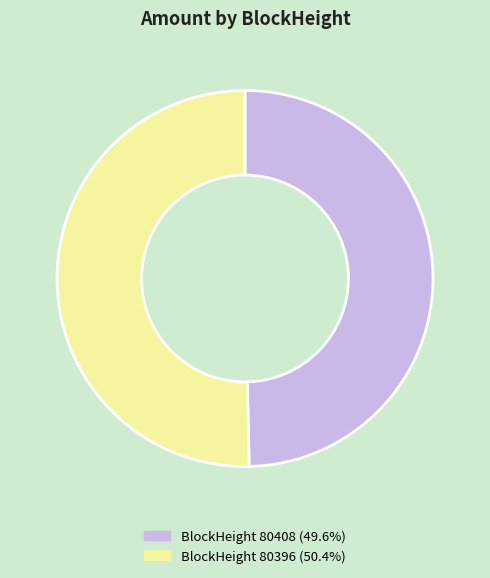

Does any single category account for the majority?

Yes